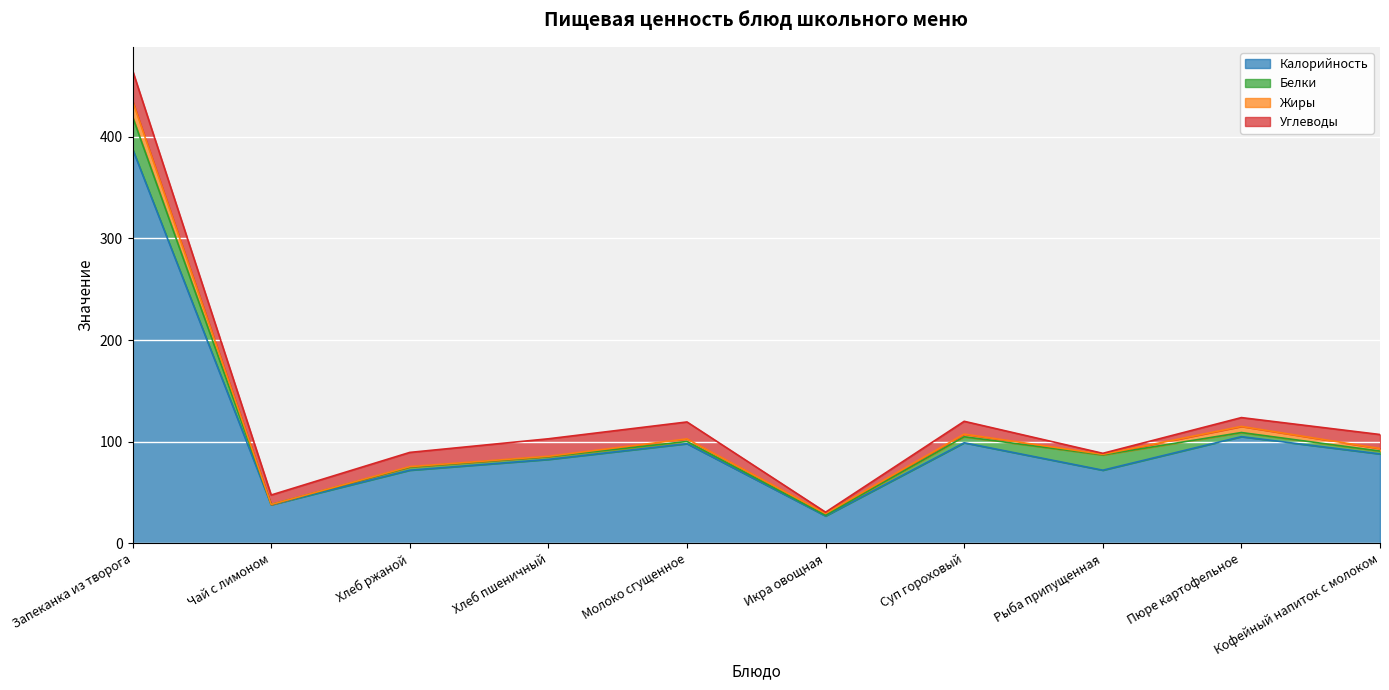

Reading right to left, what are all the values shown in this chart?

Калорийность: 88.0	105.0	72.0	99.0	27.0	98.1	82.6	72.0	38.0	388.0
Белки: 2.8	4.0	15.0	5.9	0.8	2.2	2.7	3.0	0.2	31.8
Жиры: 2.5	6.0	0.6	2.6	1.6	2.5	0.4	0.5	0.1	15.4
Углеводы: 13.8	8.7	1.0	12.6	1.3	16.6	17.2	14.0	9.3	30.0